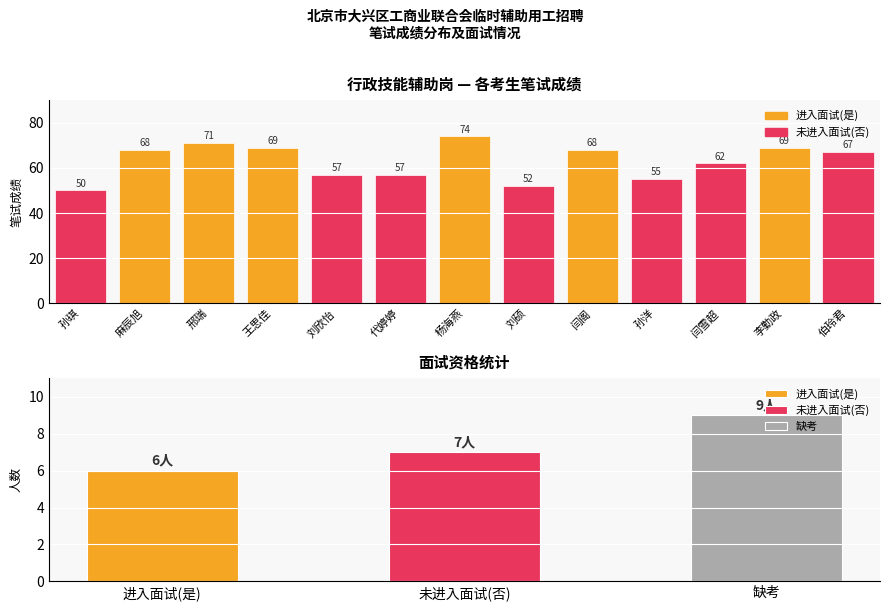

Reading right to left, extract all data points from this chart.

67	69	62	55	68	52	74	57	57	69	71	68	50